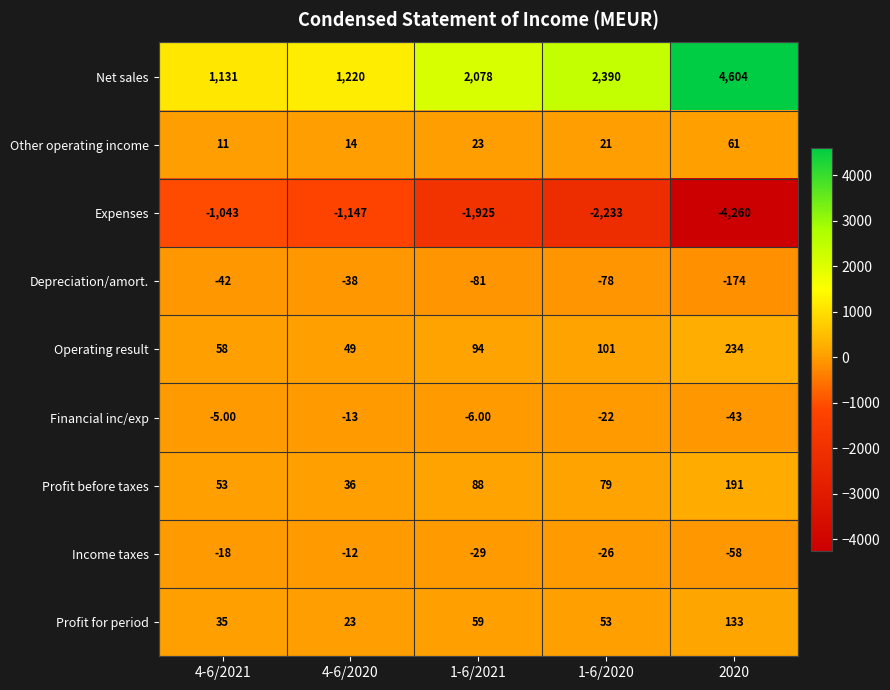

Which series has the widest spread of values?

Net sales